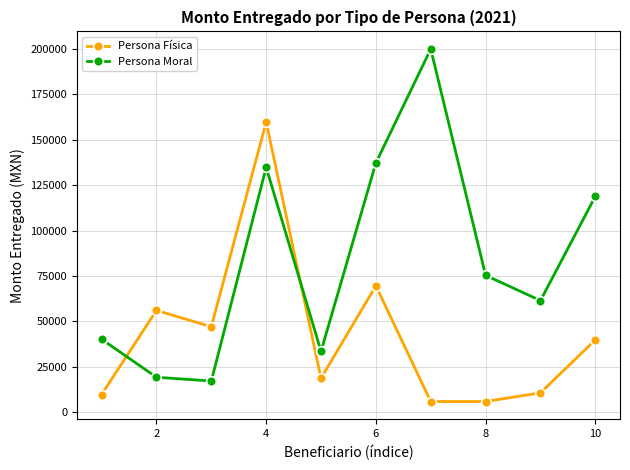

What is the difference between the maximum and minimum values in the Persona Física series?

153862.4